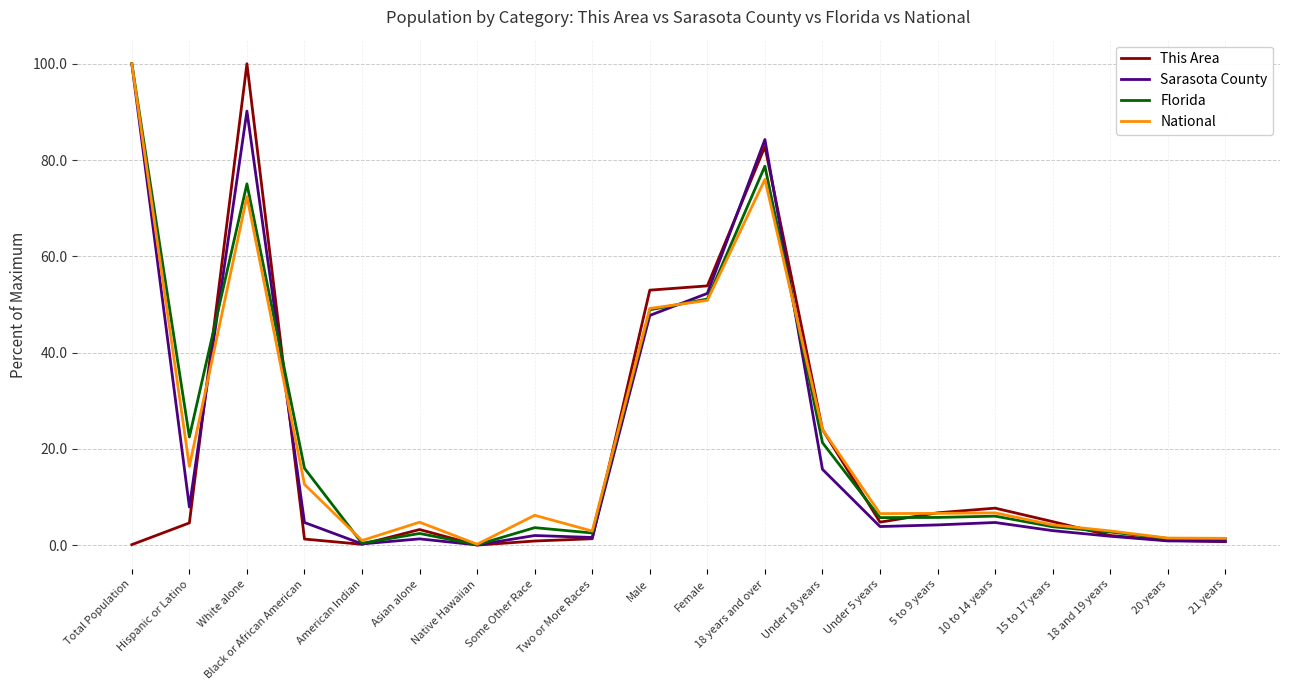

What position from the left is Male?

10